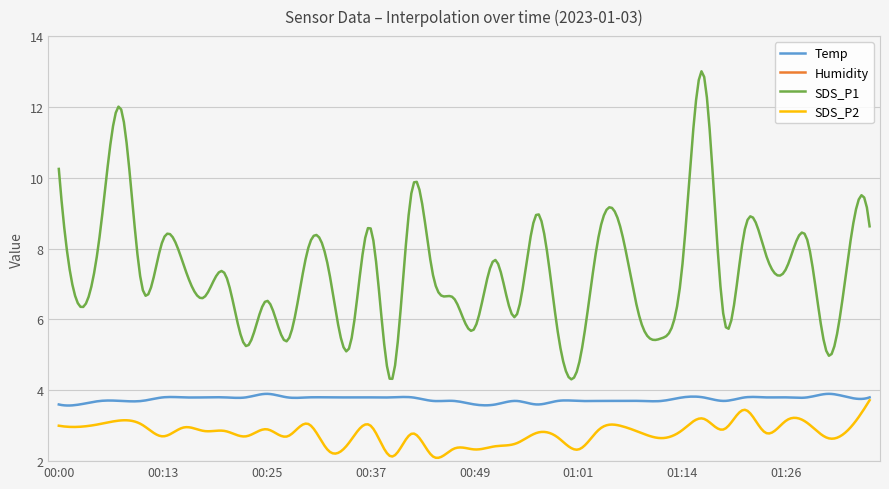

In SDS_P1, how many points are lower than both neighbors (excluding endpoints)?

15